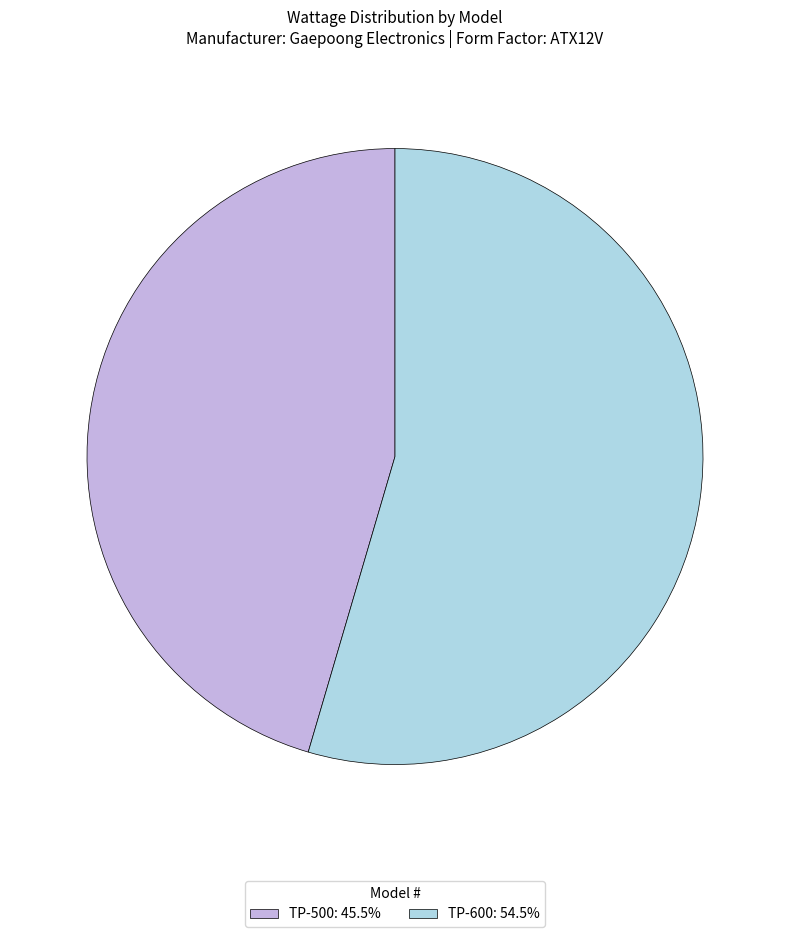

The TP-500 slice represents 45% of the pie. True or false?

True